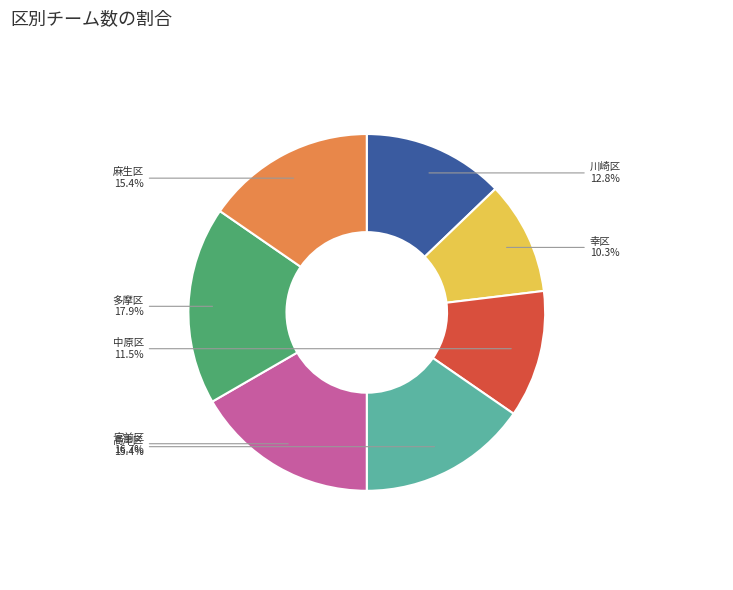

Which slice is the smallest?

幸区